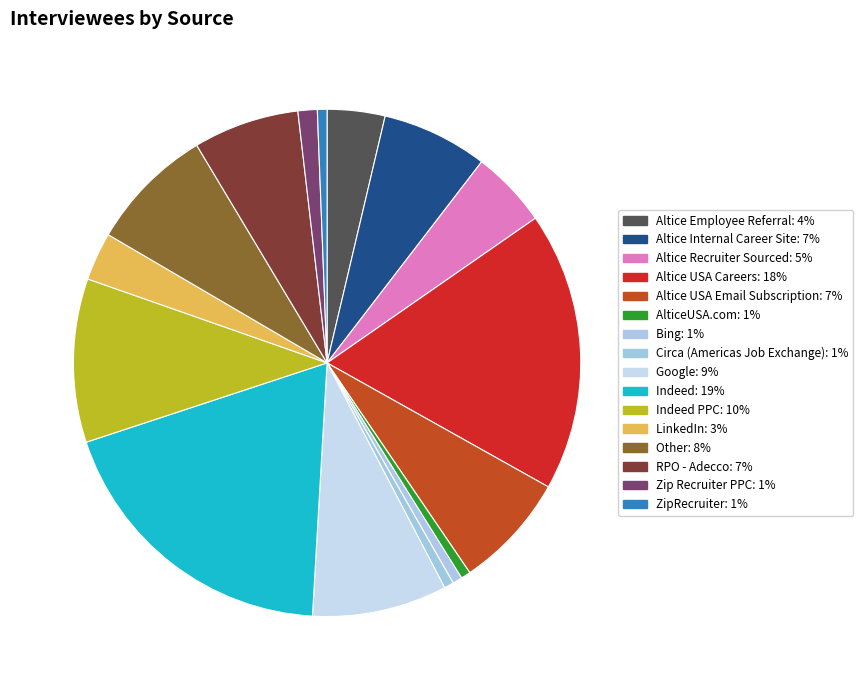

To the nearest percent, what is the difference between the largest and smallest slice percentages?

18%